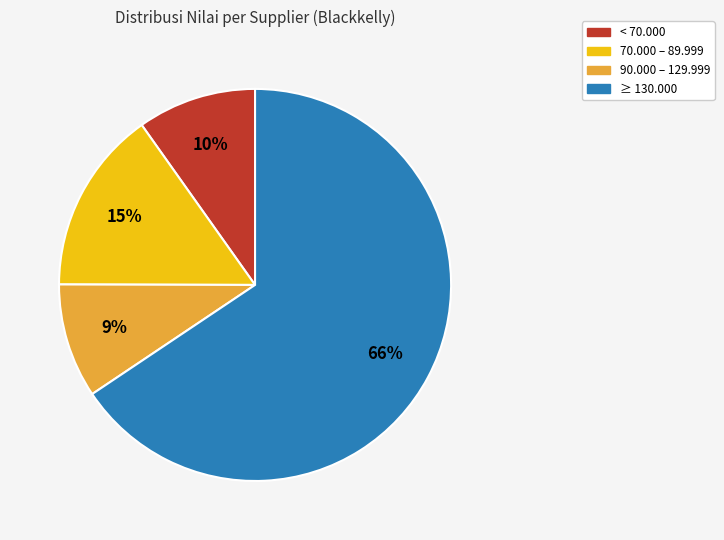

Which slice is the largest?

≥ 130.000